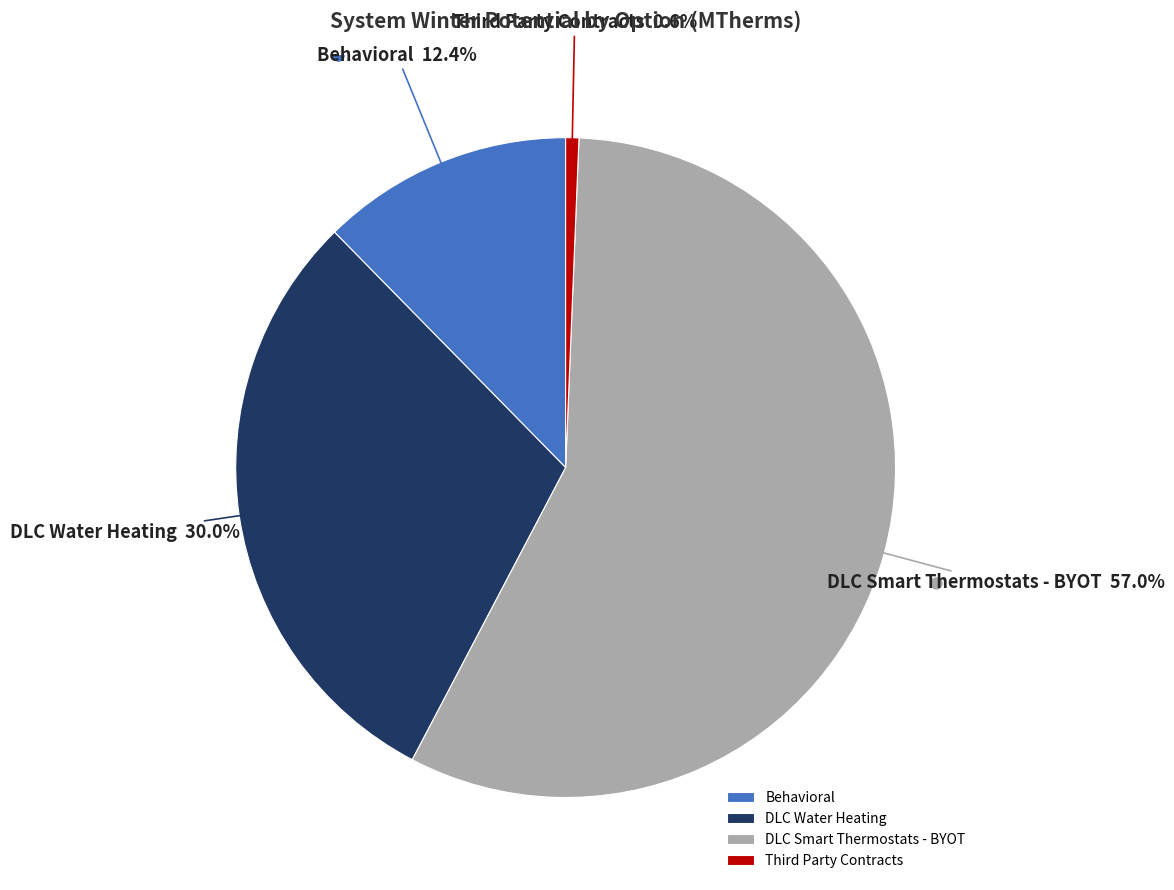

Rank the categories by value from highest to lowest.

DLC Smart Thermostats - BYOT, DLC Water Heating, Behavioral, Third Party Contracts